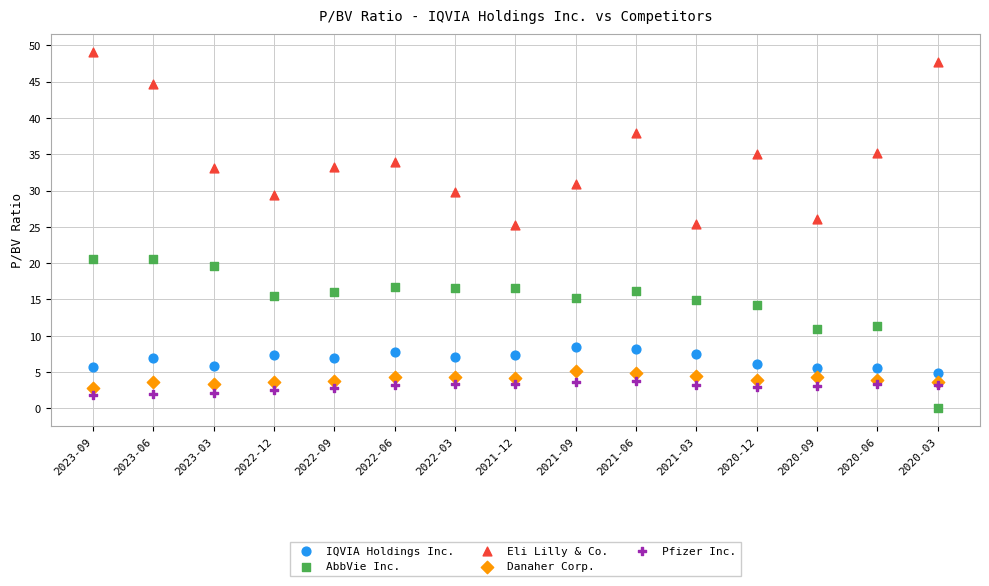

Which series has the largest Y range (max minus min)?

Eli Lilly & Co.